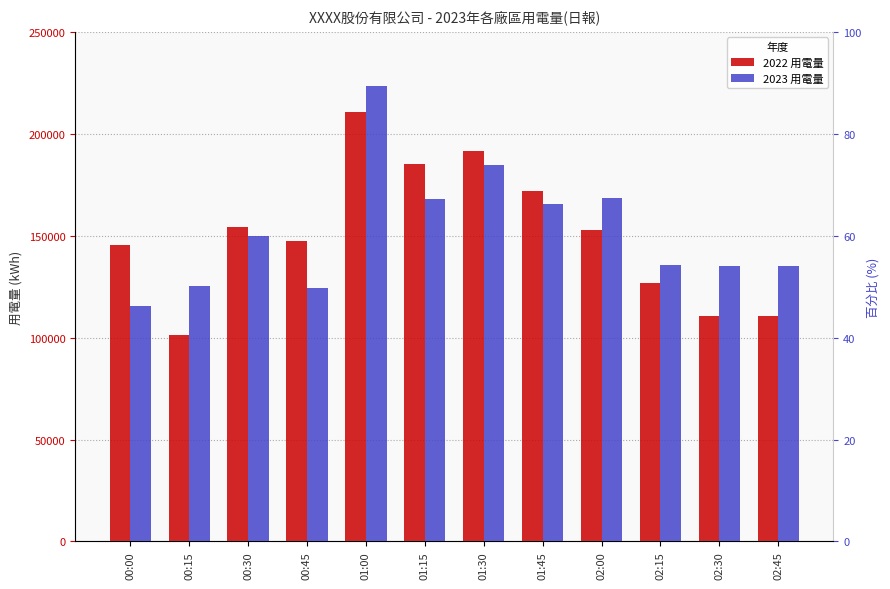

Read the 2023 用電量 value at 01:45.

165458.0